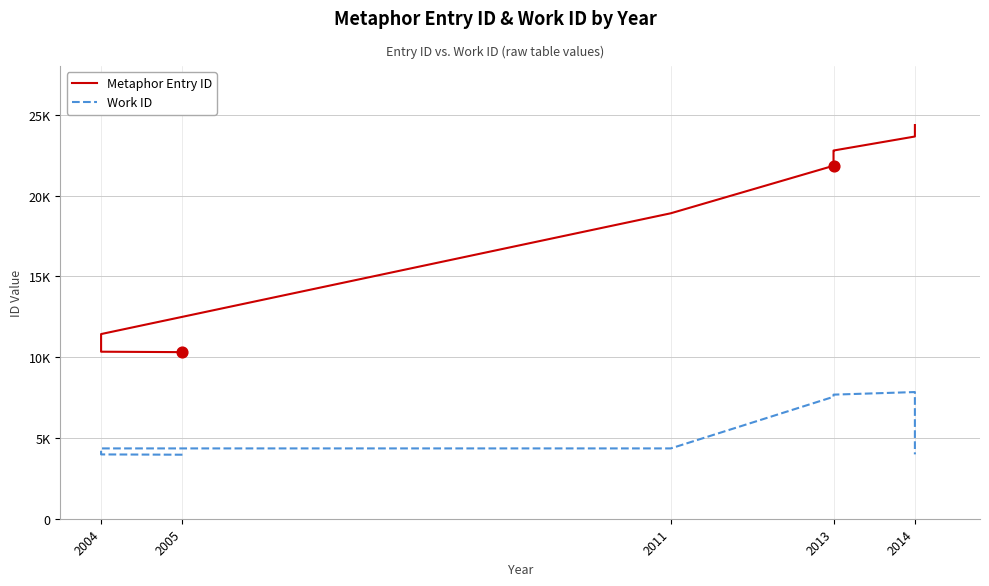

Which series has the largest total across all categories?

Metaphor Entry ID